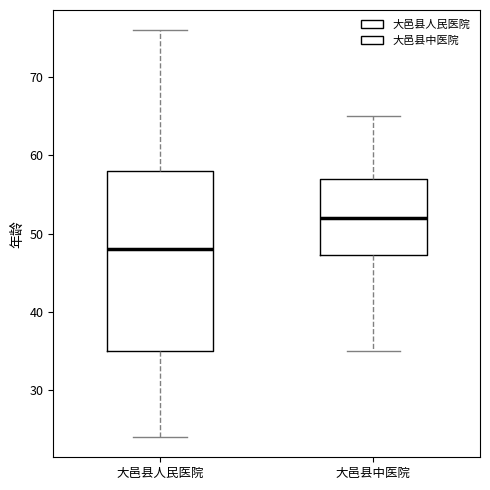

Comparing the boxes themselves (not the whiskers), which one is the tallest?

大邑县人民医院